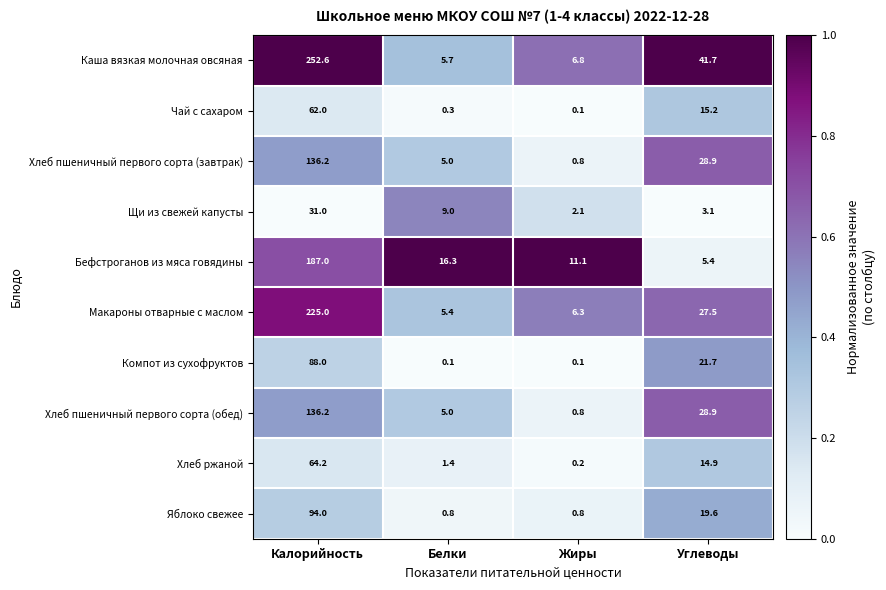

How many distinct data groups are displayed?

10